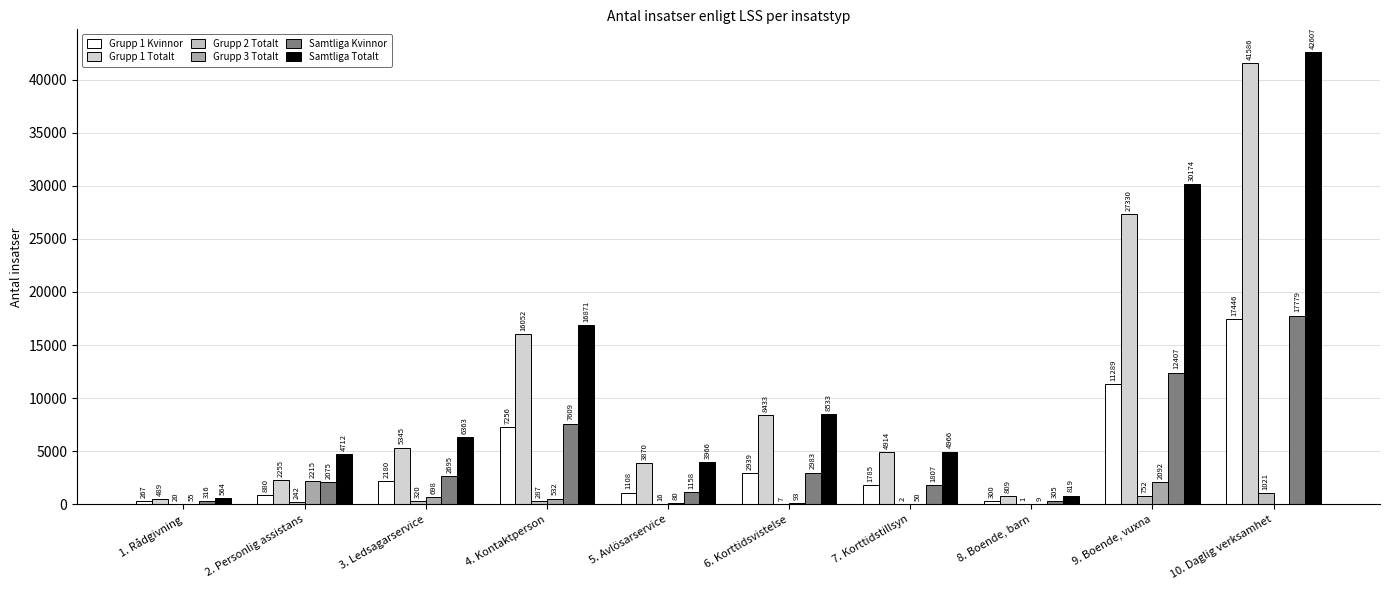

Is it true that Samtliga Kvinnor equals 2983 at 6. Korttidsvistelse?

True